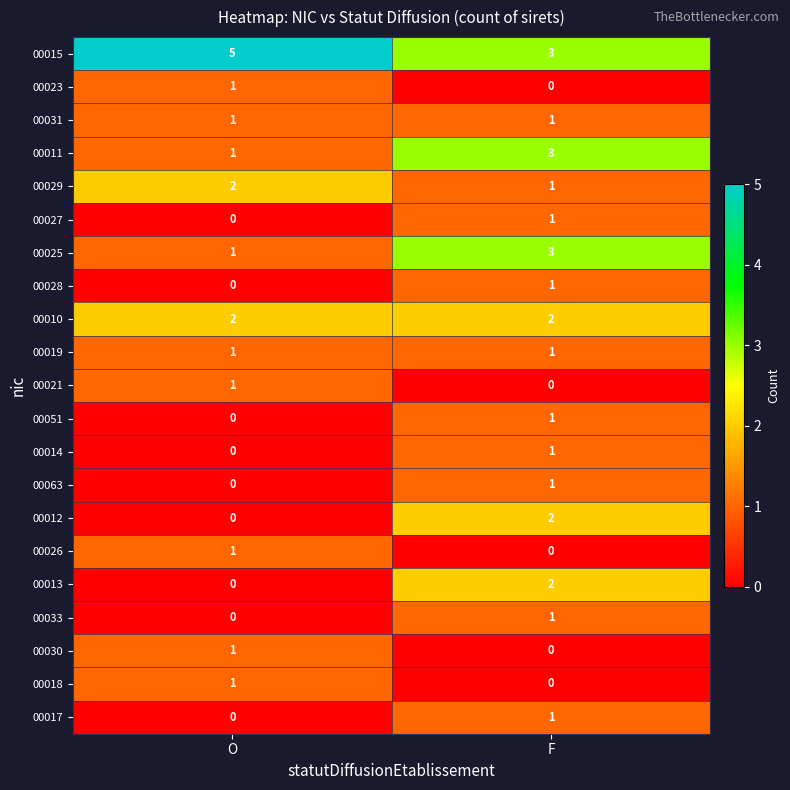

Which category has the highest value in the 00027 series?

F